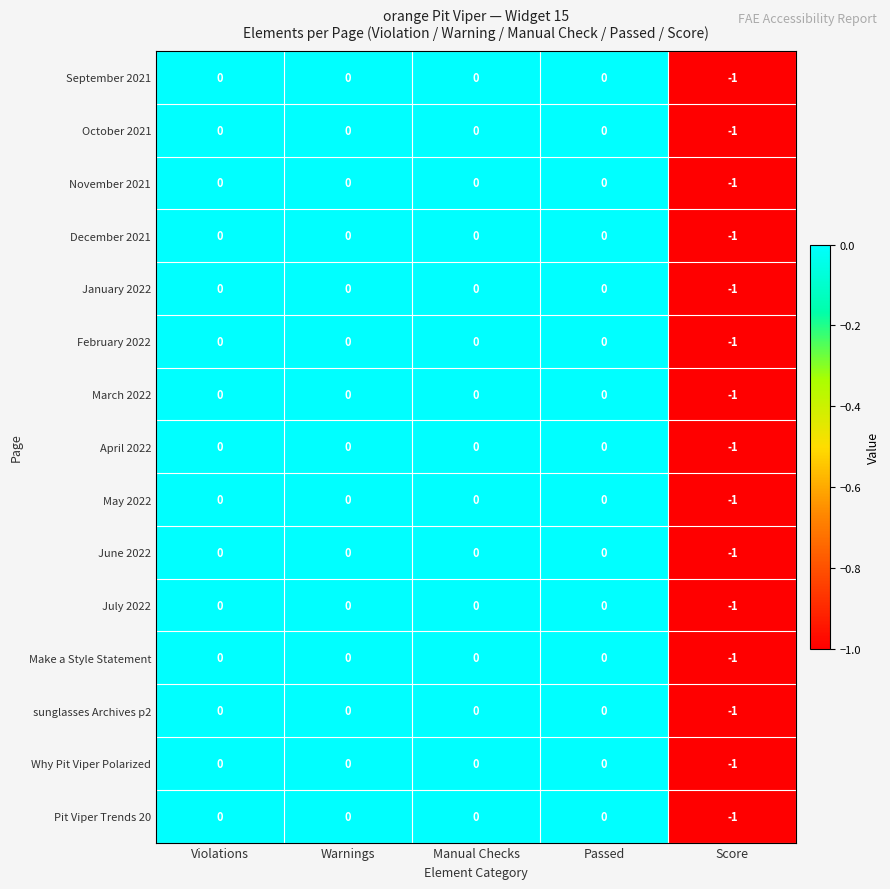

The value of May 2022 at Score is -2. True or false?

False